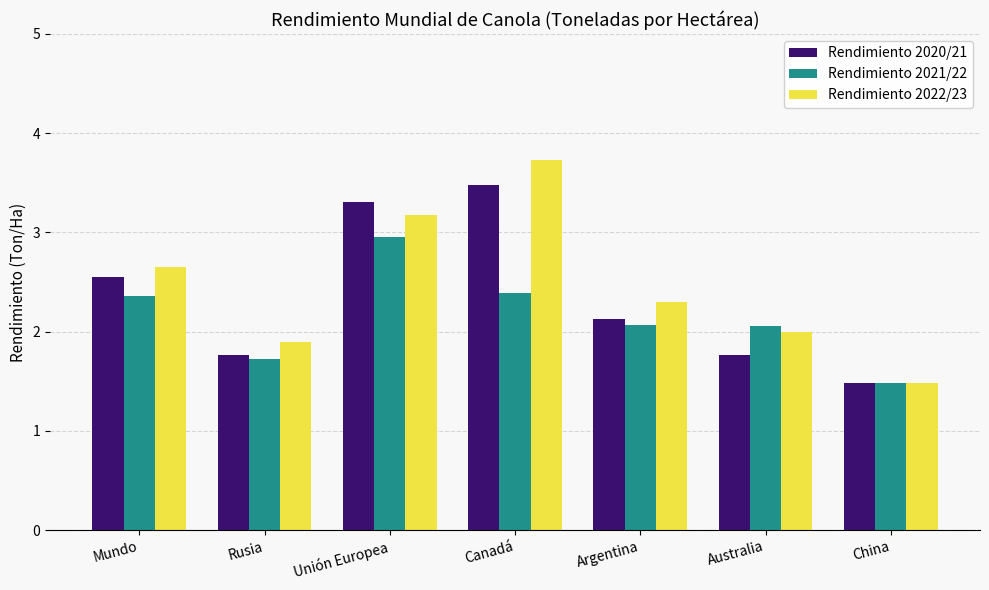

Which category has the highest value in the Rendimiento 2020/21 series?

Canadá